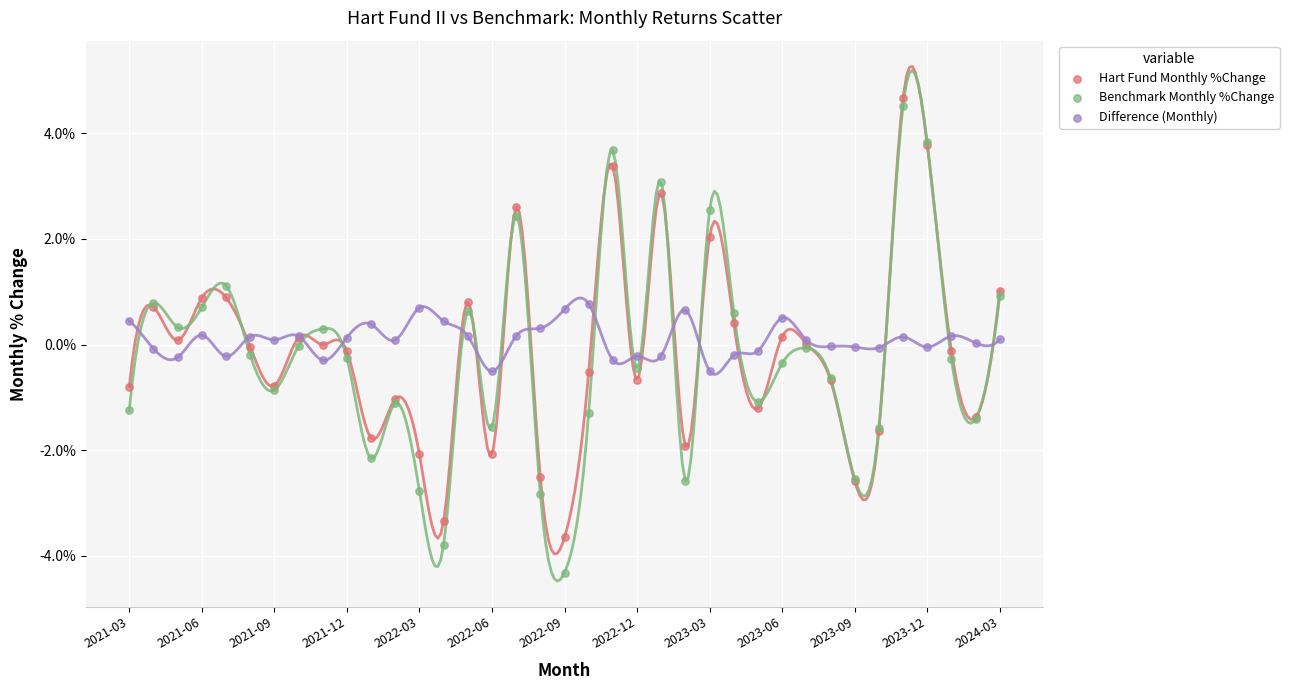

Which series has the largest Y range (max minus min)?

Benchmark Monthly %Change